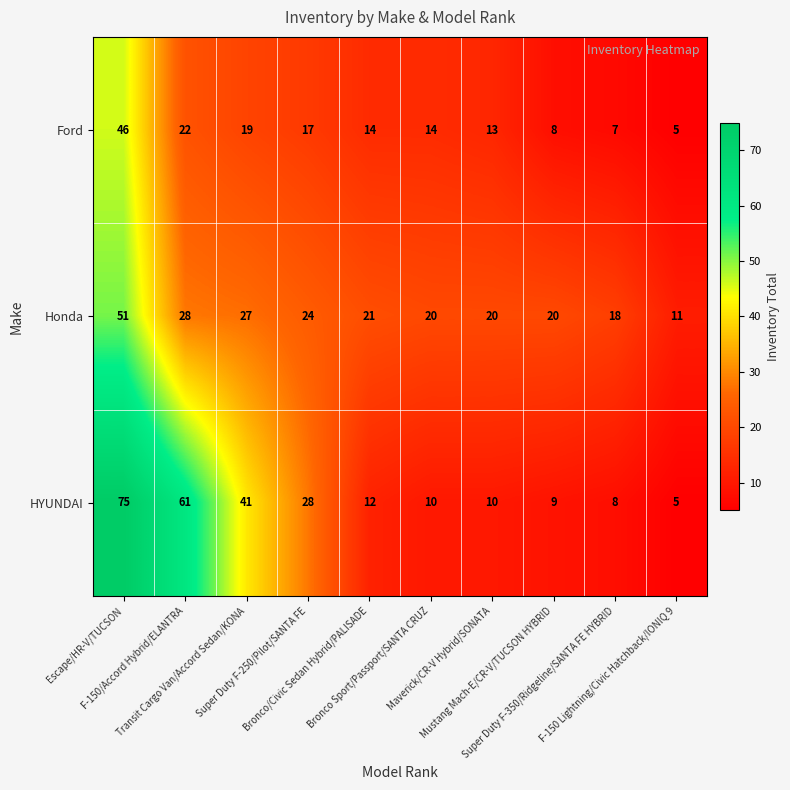

What is the minimum value shown in the chart?

5